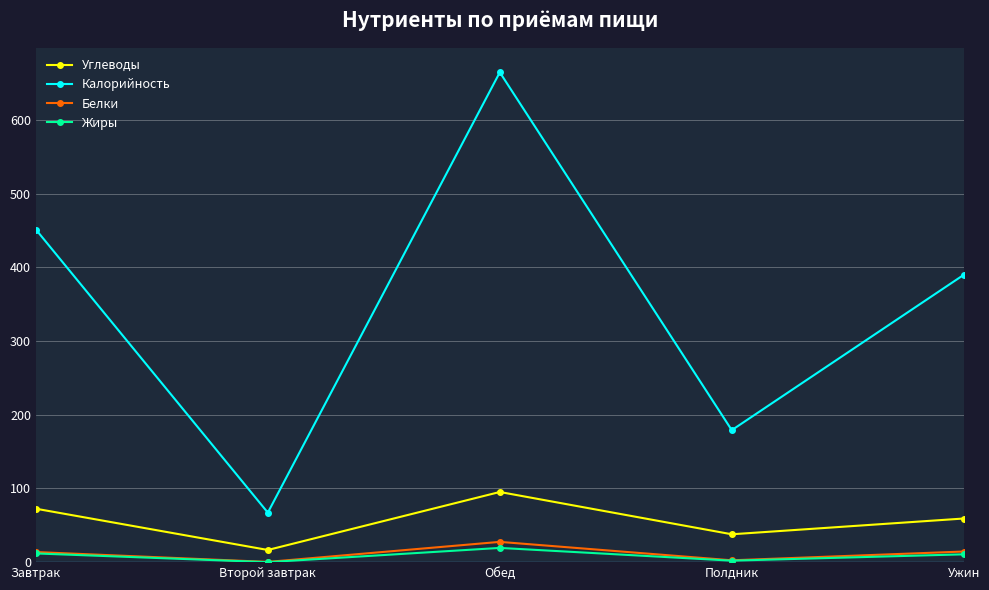

How many interior local peaks does the Белки series have?

1